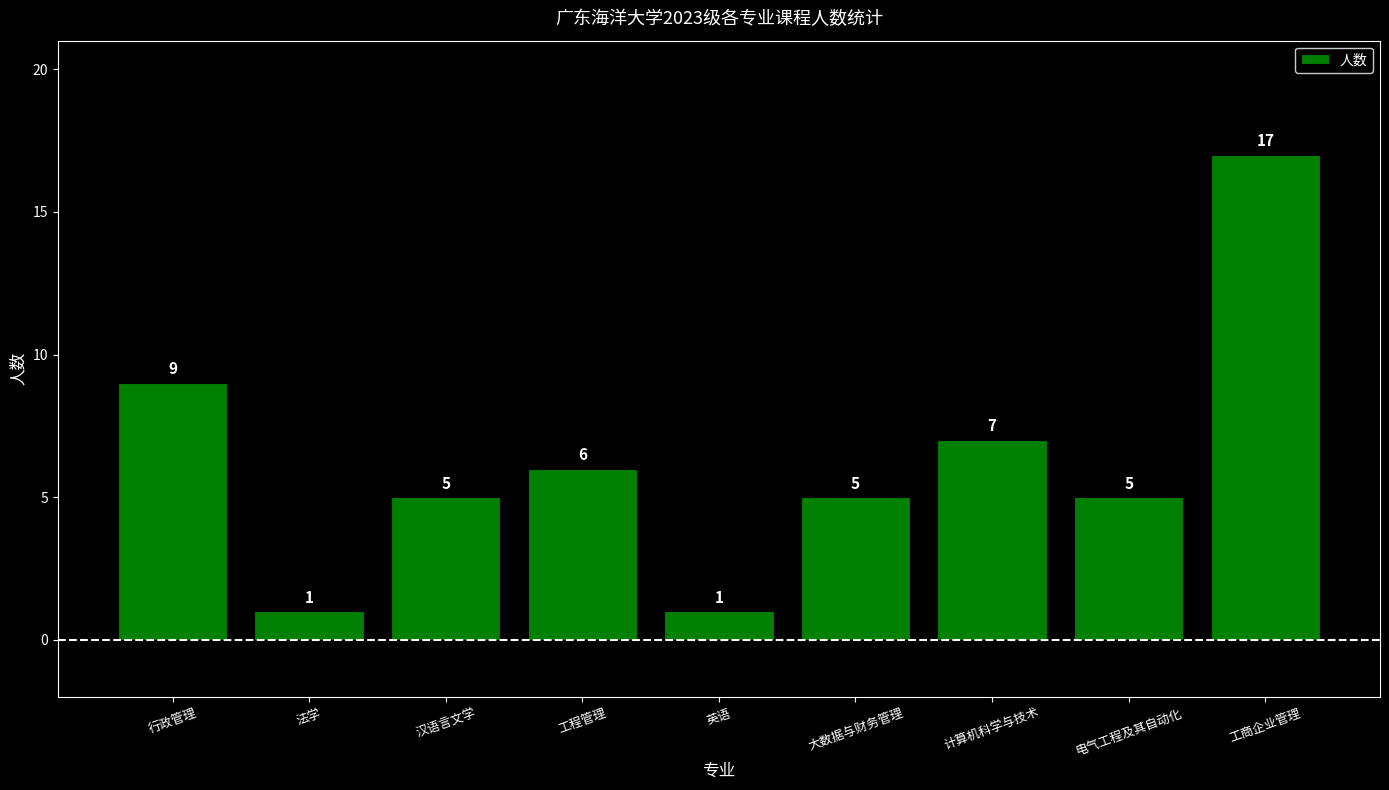

The chart shows a value of 2 at 大数据与财务管理. True or false?

False